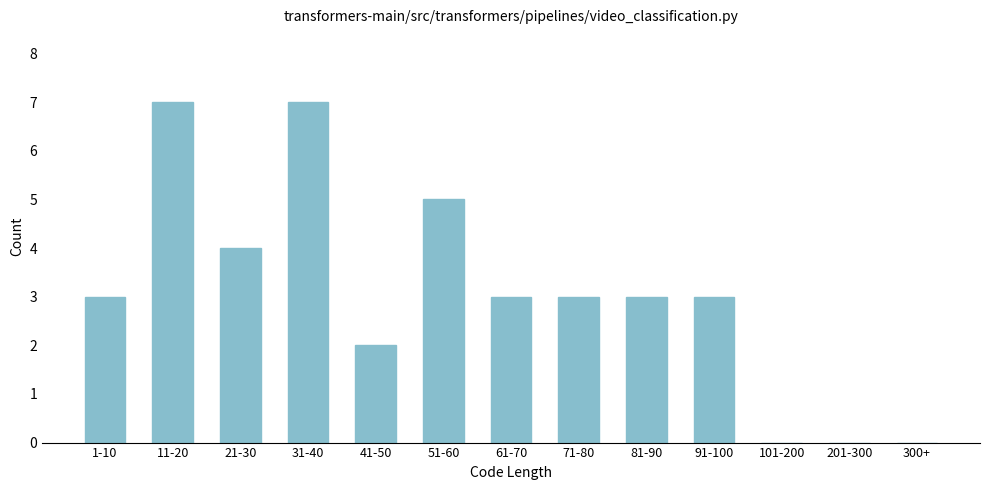

Reading right to left, extract all data points from this chart.

300+=0	201-300=0	101-200=0	91-100=3	81-90=3	71-80=3	61-70=3	51-60=5	41-50=2	31-40=7	21-30=4	11-20=7	1-10=3